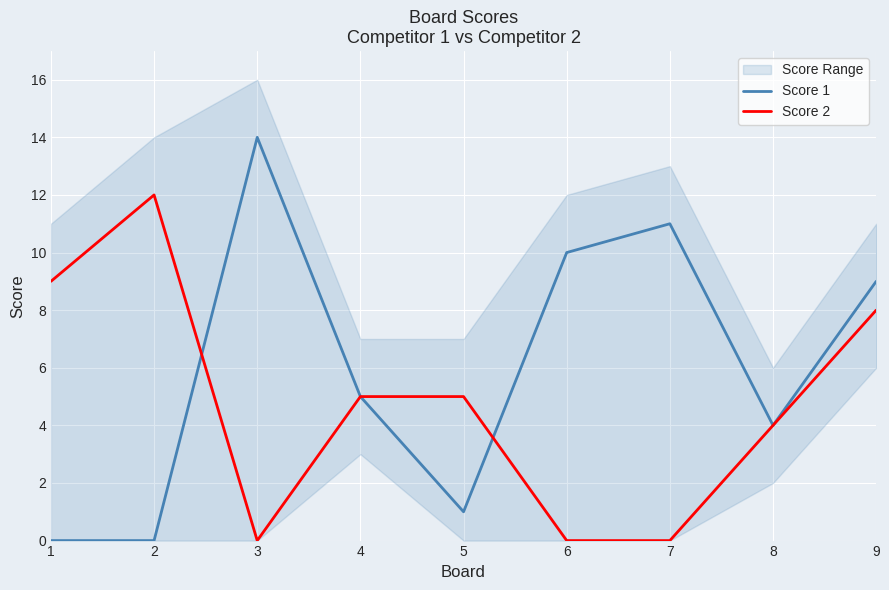

What is the maximum value for Score 1?

14